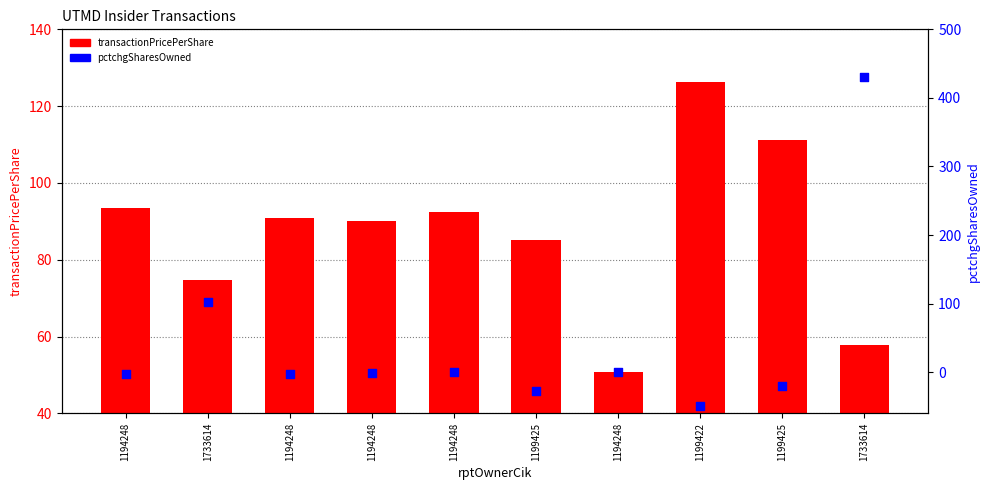

Is the value of pctchgSharesOwned at 1194248 greater than the value of transactionPricePerShare at 1199425?

No